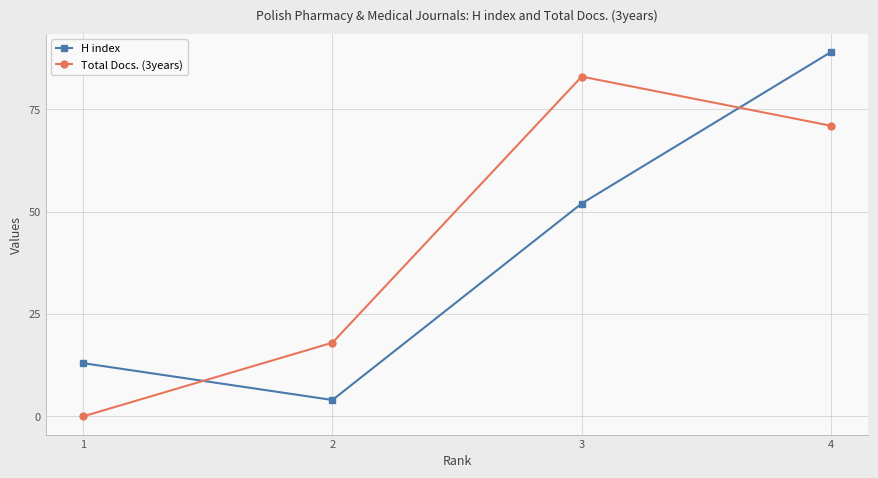

How many distinct data groups are displayed?

2